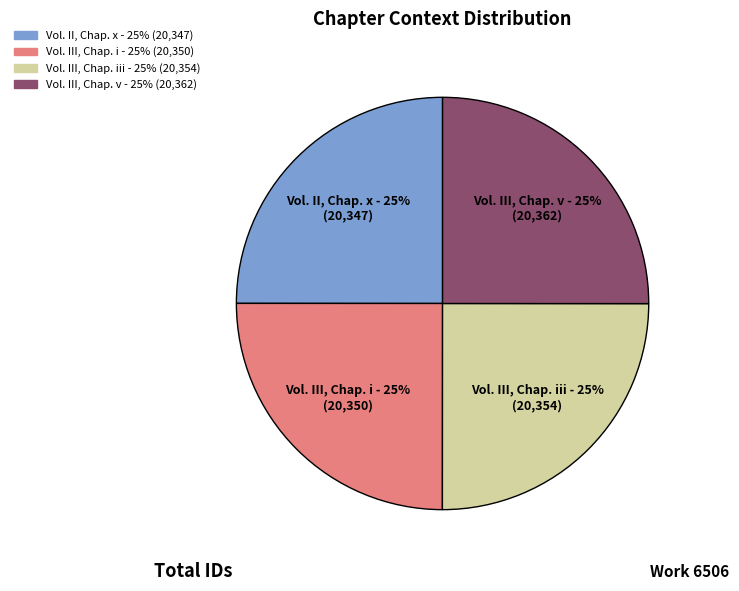

Is it true that Vol. II, Chap. x is 37% of the pie?

False